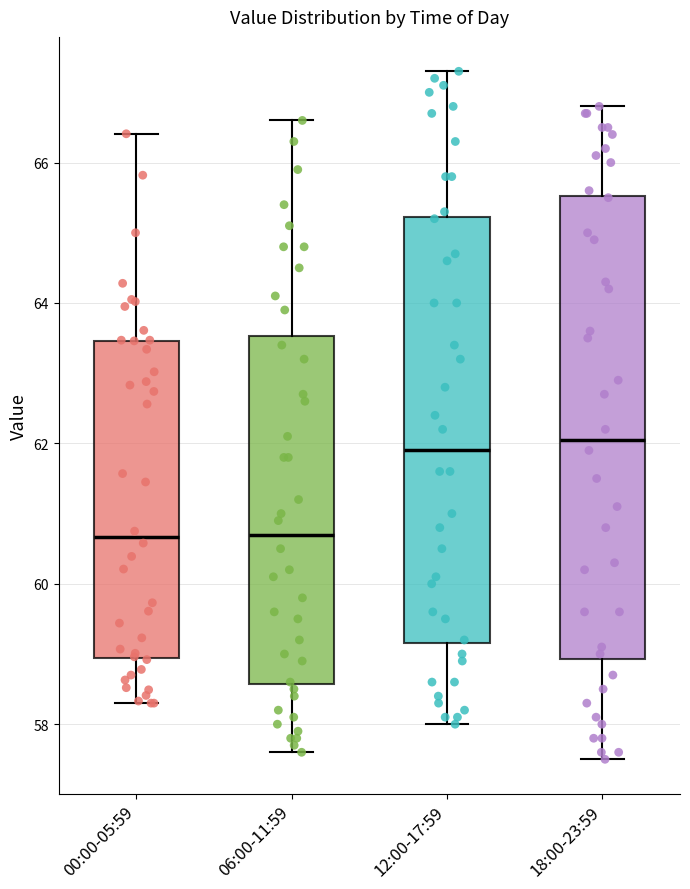

Reading left to right, transcribe this box plot: for each box, give where its median line is, the range the box spans, and where its two whiskers end, as read against the y-axis. The values are not printed on the chart, so give them approximately, as read against the axis.

00:00-05:59: median 60.6, box 59.0 to 63.4, whiskers 58.4 to 66.4
06:00-11:59: median 60.8, box 58.6 to 63.6, whiskers 57.6 to 66.6
12:00-17:59: median 62.0, box 59.2 to 65.2, whiskers 58.0 to 67.4
18:00-23:59: median 62.0, box 59.0 to 65.6, whiskers 57.6 to 66.8